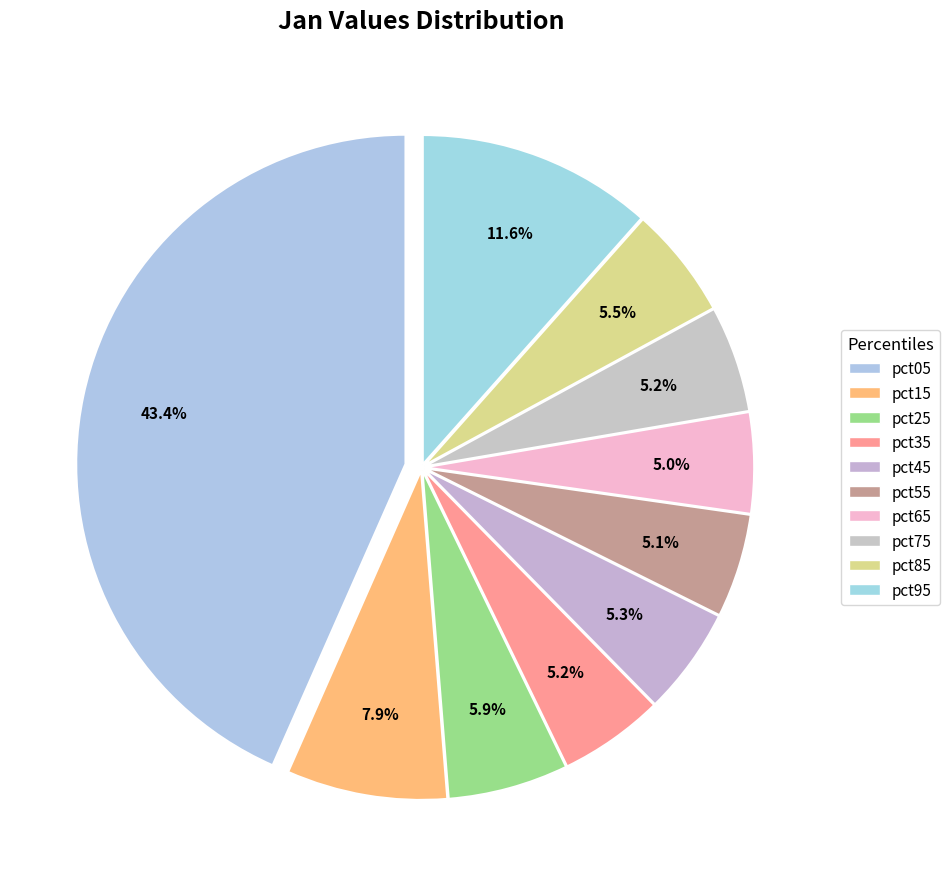

Count the number of slices in the pie.

10